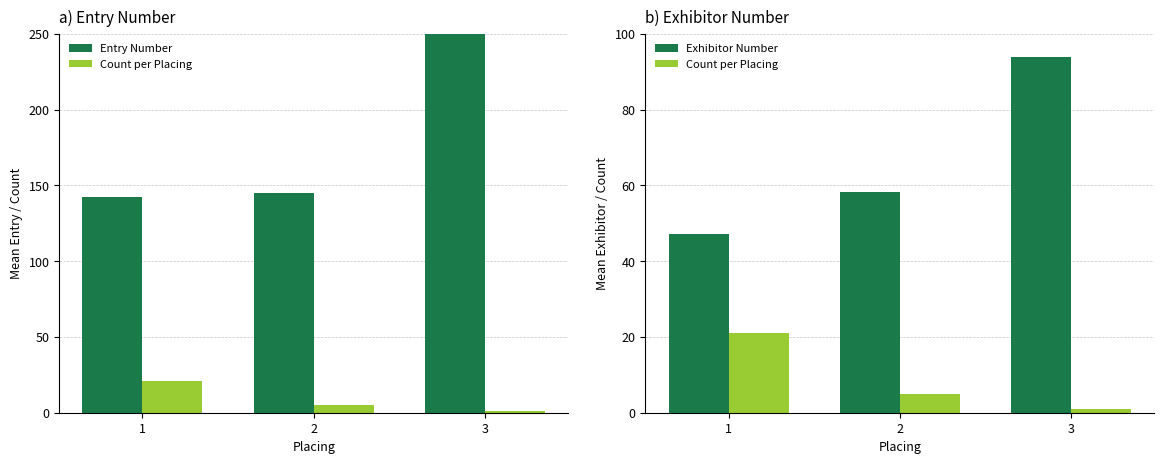

How many distinct data groups are displayed?

3